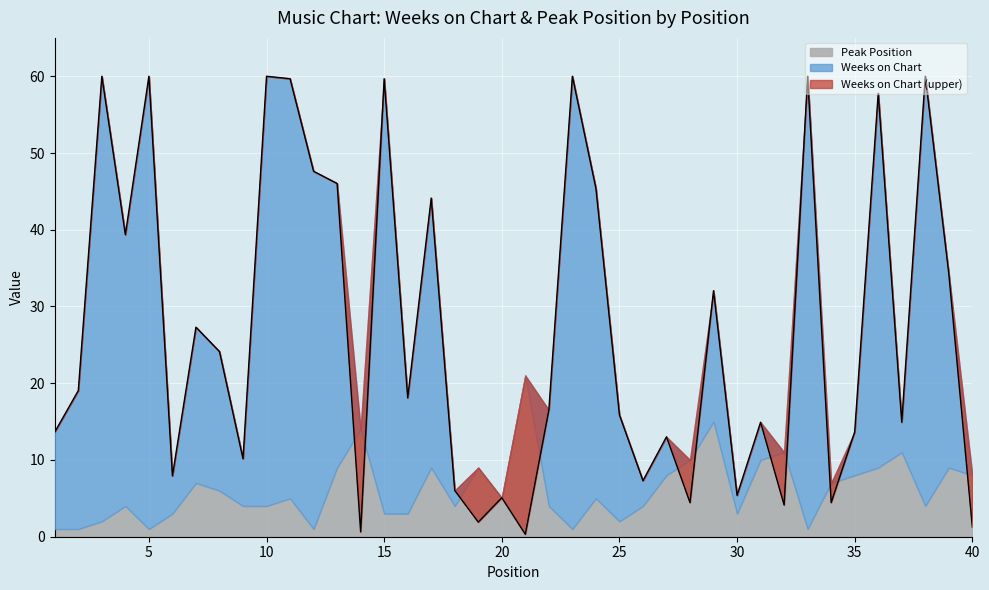

The value at 30 is 5.4. True or false?

True